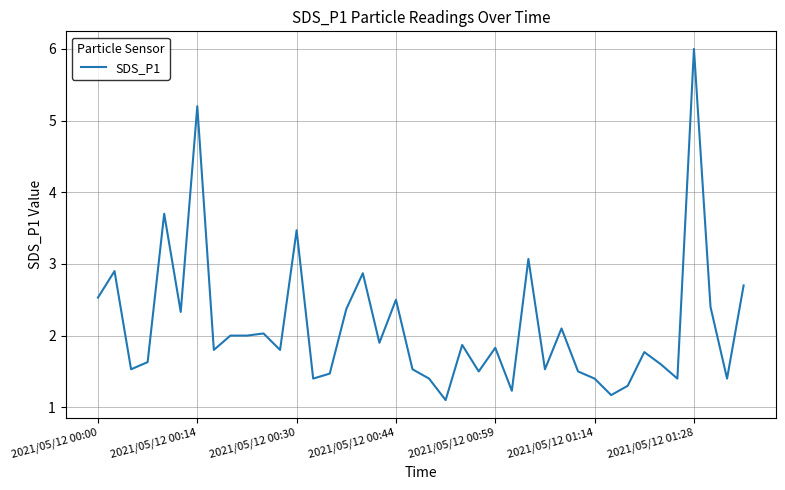

What is the difference between the maximum and minimum values?

4.9